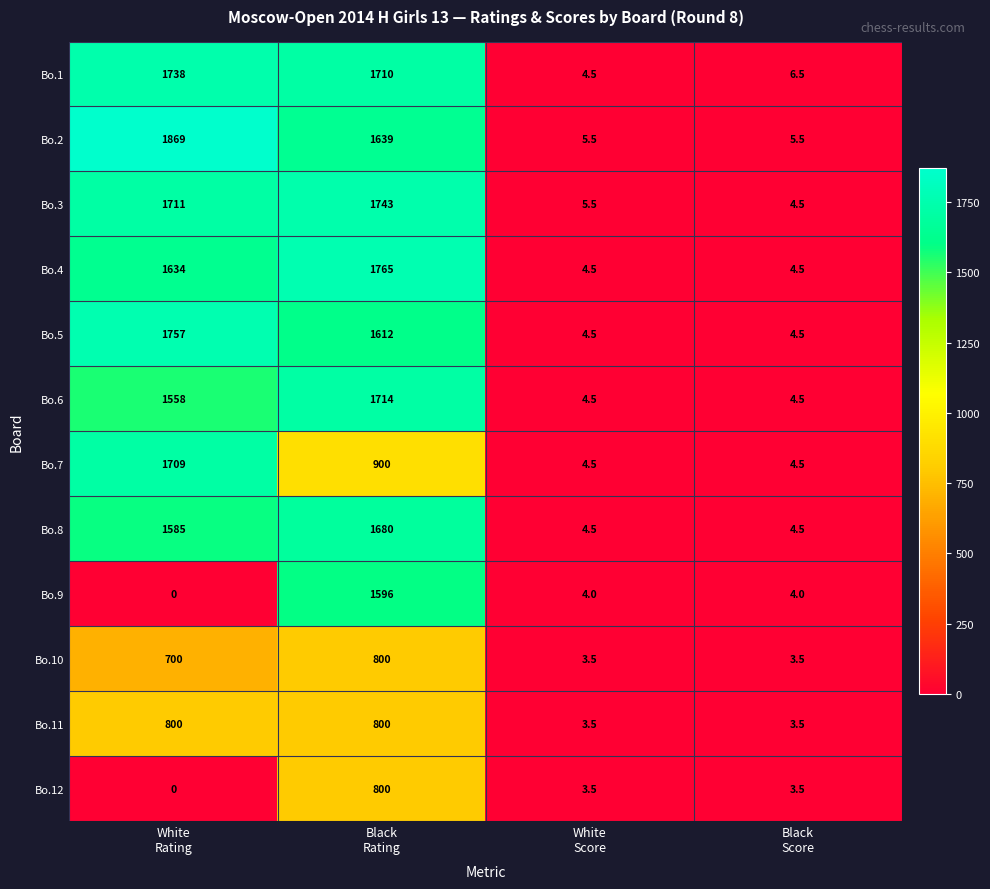

What is the difference between the maximum and second lowest values in the Bo.5 series?

1752.5